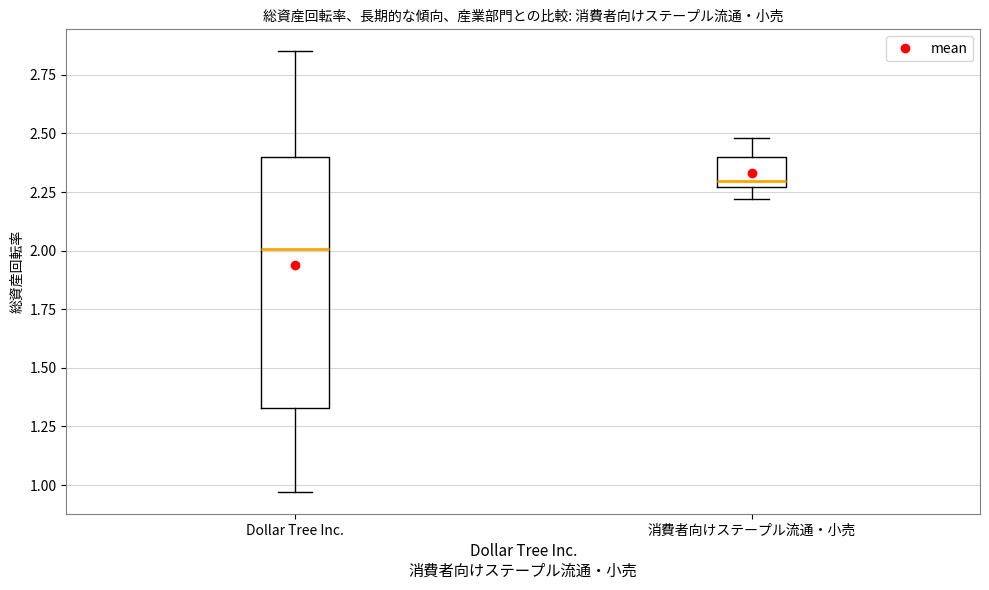

Which box has the lowest median line?

Dollar Tree Inc.